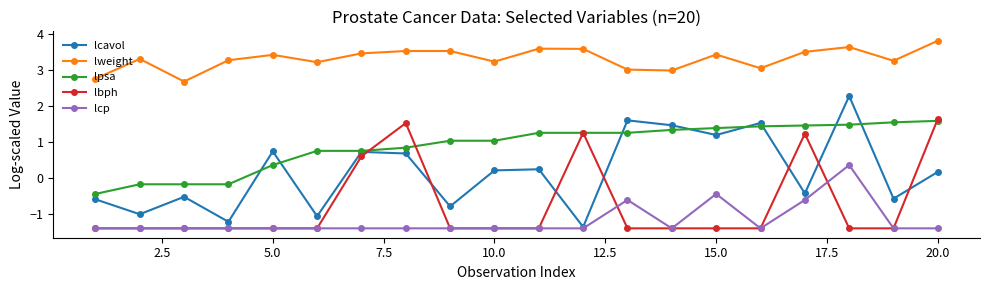

Rank the series by their maximum value, from highest to lowest.

lweight, lcavol, lbph, lpsa, lcp